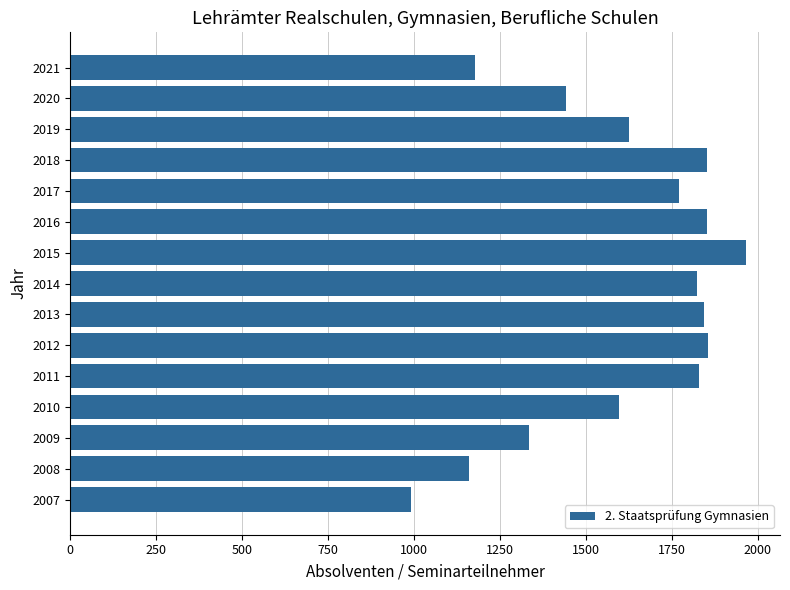

True or false: the data shows 479 at 2019.

False